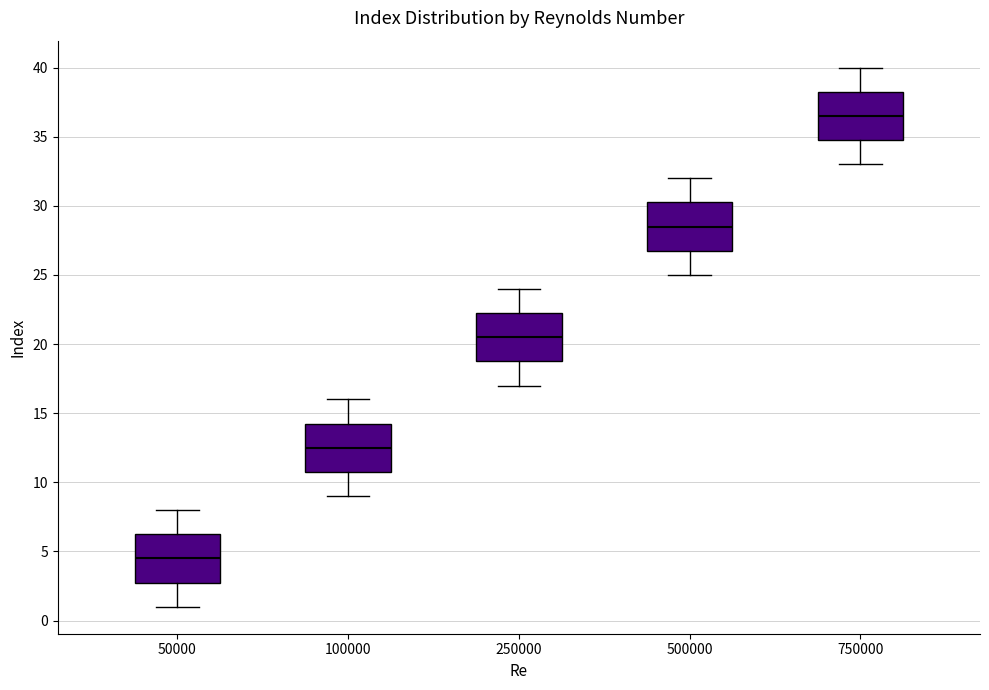

Reading left to right, read every box against the y-axis: the position of its median line, the range the box covers, and the ends of its whiskers. The values are not printed on the chart, so give them approximately, as read against the axis.

50000: median 4.5, box 3.0 to 6.5, whiskers 1.0 to 8.0
100000: median 12.5, box 11.0 to 14.5, whiskers 9.0 to 16.0
250000: median 20.5, box 19.0 to 22.5, whiskers 17.0 to 24.0
500000: median 28.5, box 27.0 to 30.5, whiskers 25.0 to 32.0
750000: median 36.5, box 35.0 to 38.5, whiskers 33.0 to 40.0